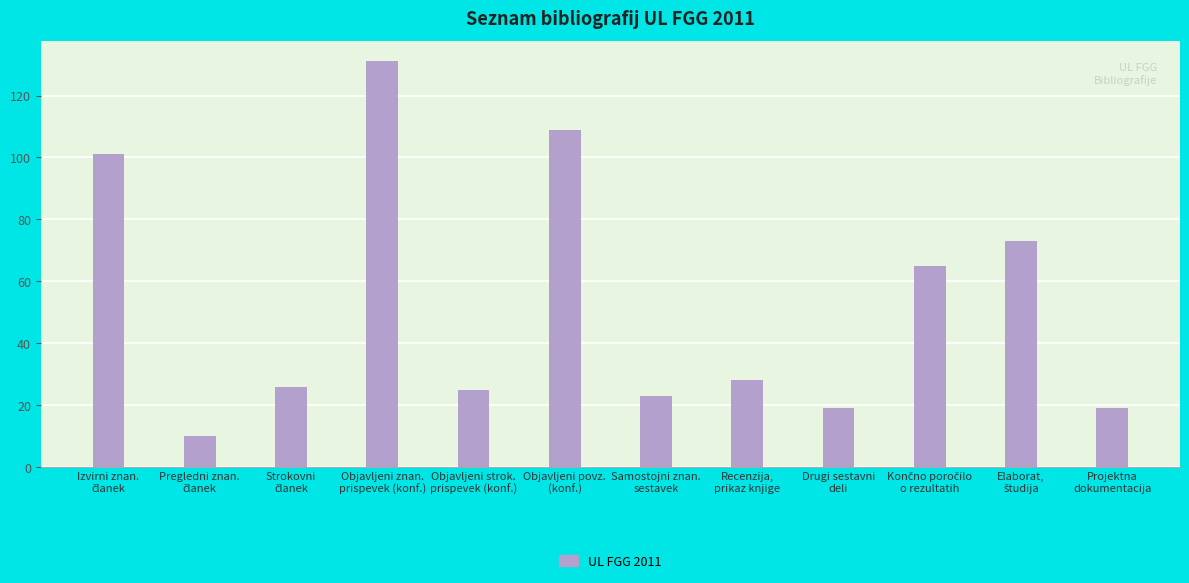

What is the difference between the second highest and minimum values?

99